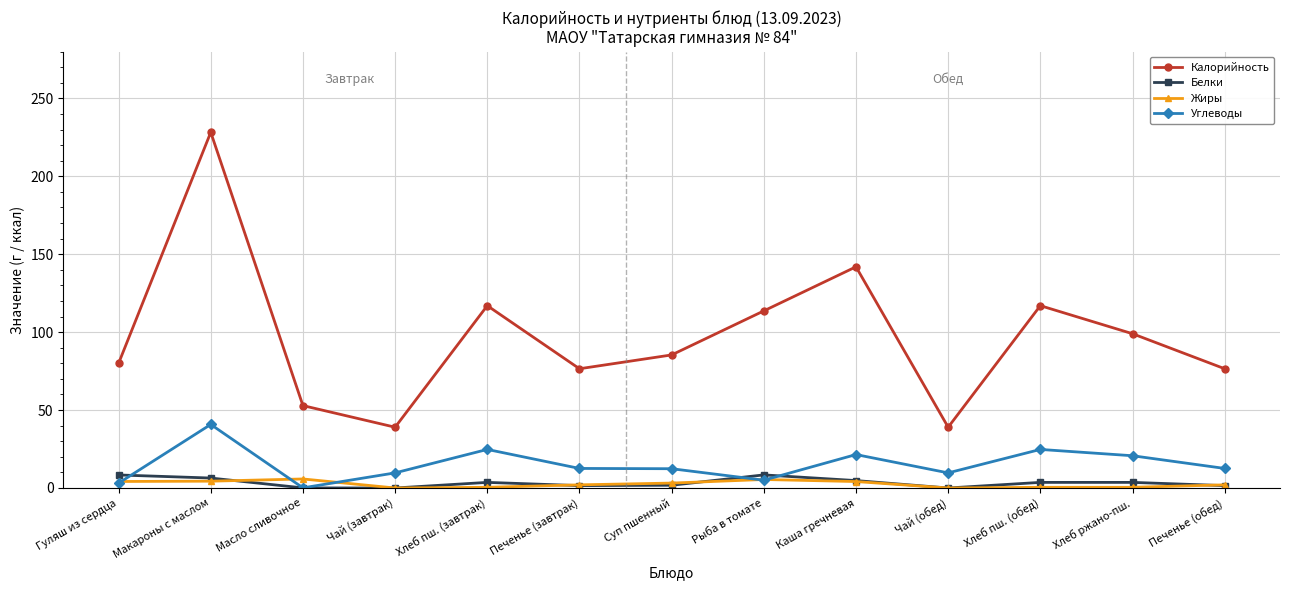

What is the label of the 8th point from the left?

Рыба в томате